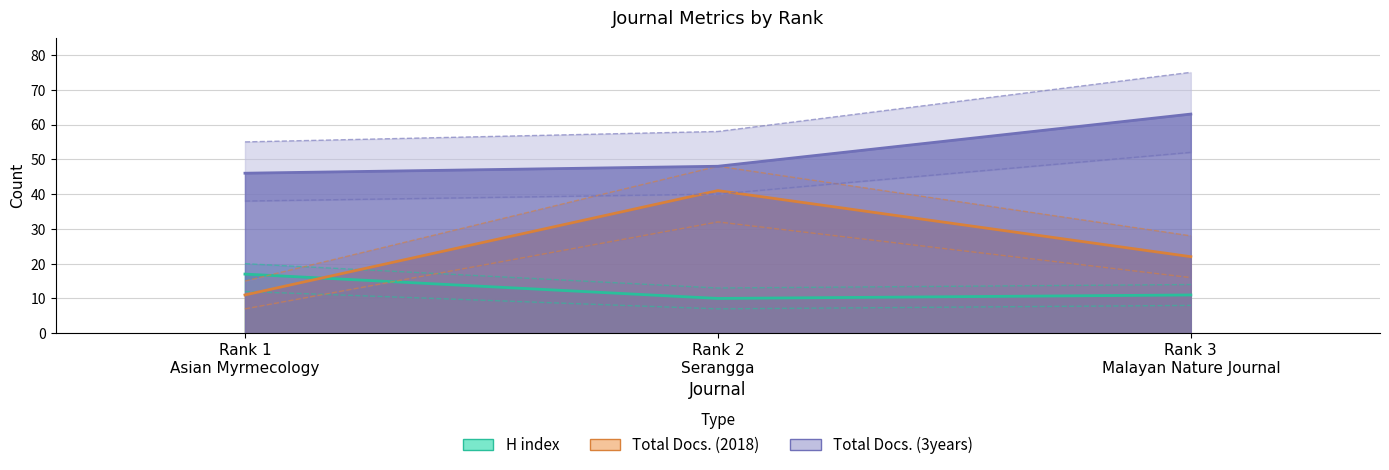

What is the total value across all series at Rank 1
Asian Myrmecology?

74